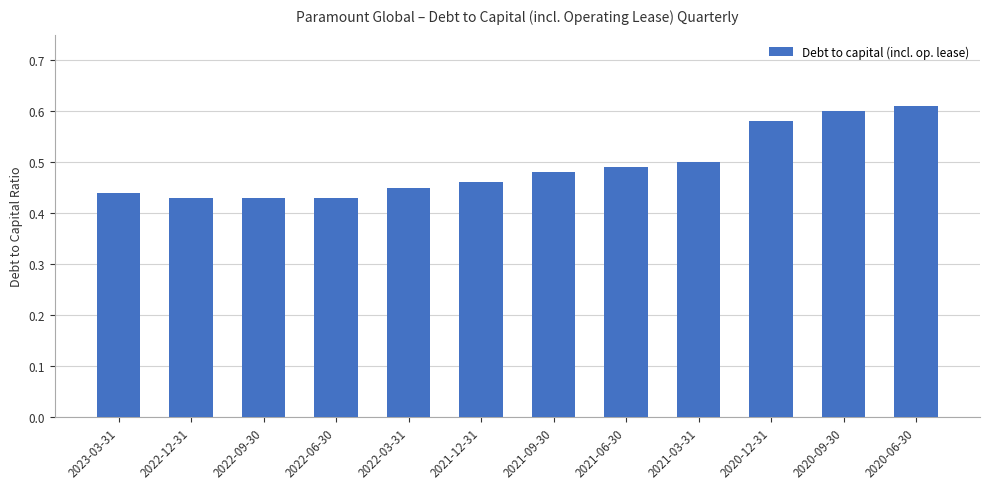

What position from the left is 2022-09-30?

3